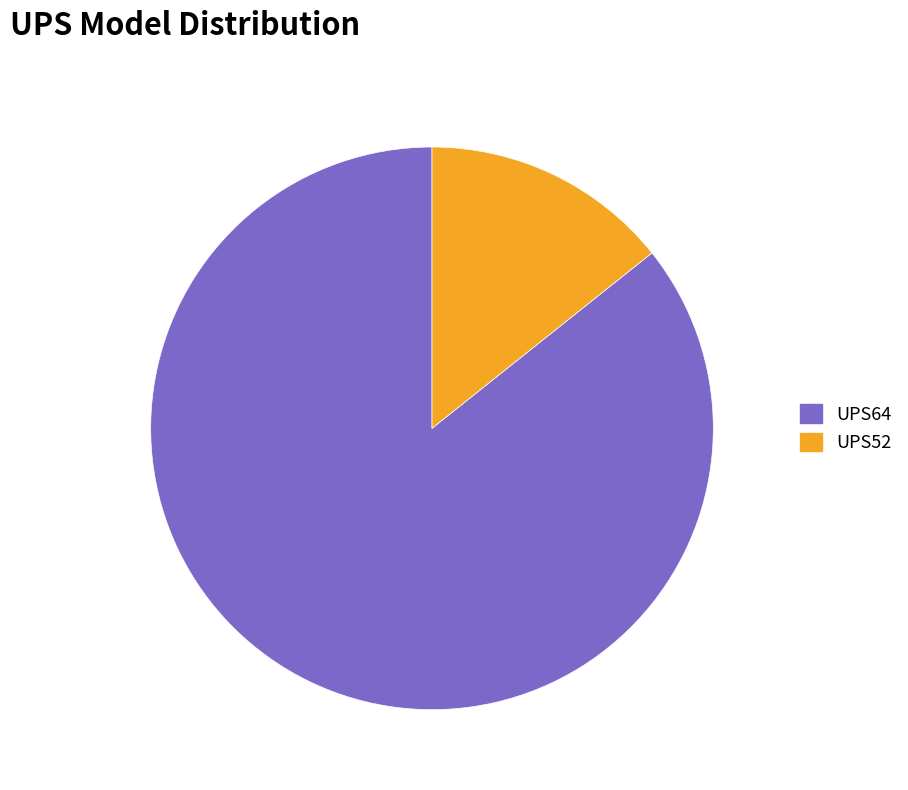

What is the largest slice in the pie chart?

UPS64